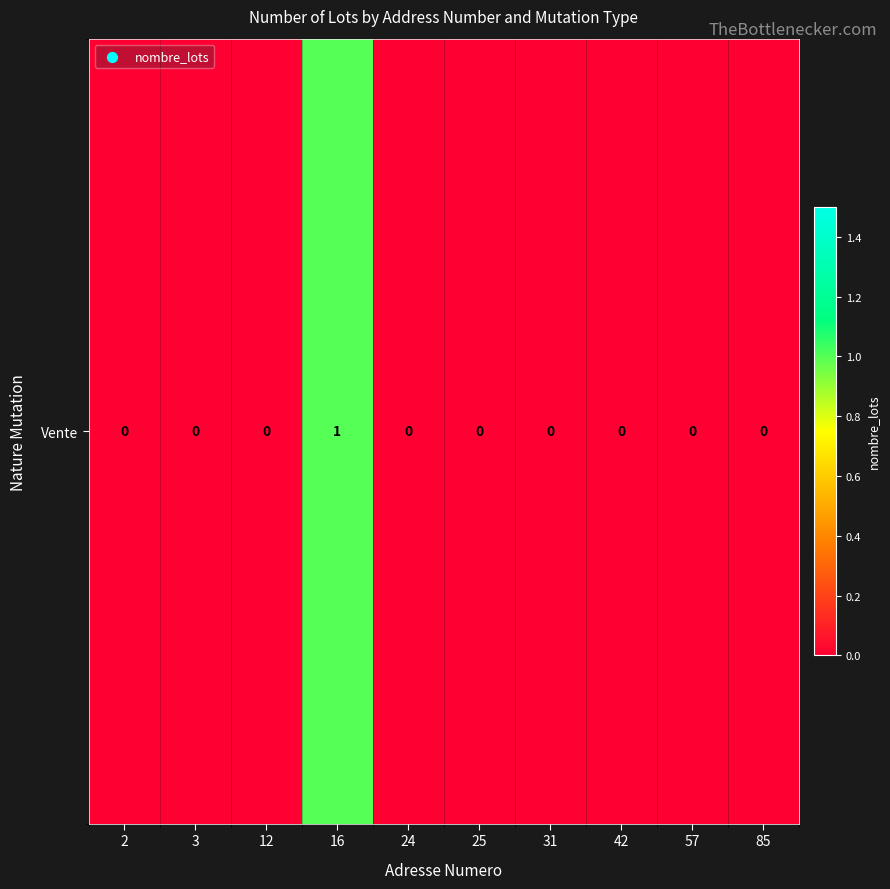

Is it true that the value at 31 is 0?

True